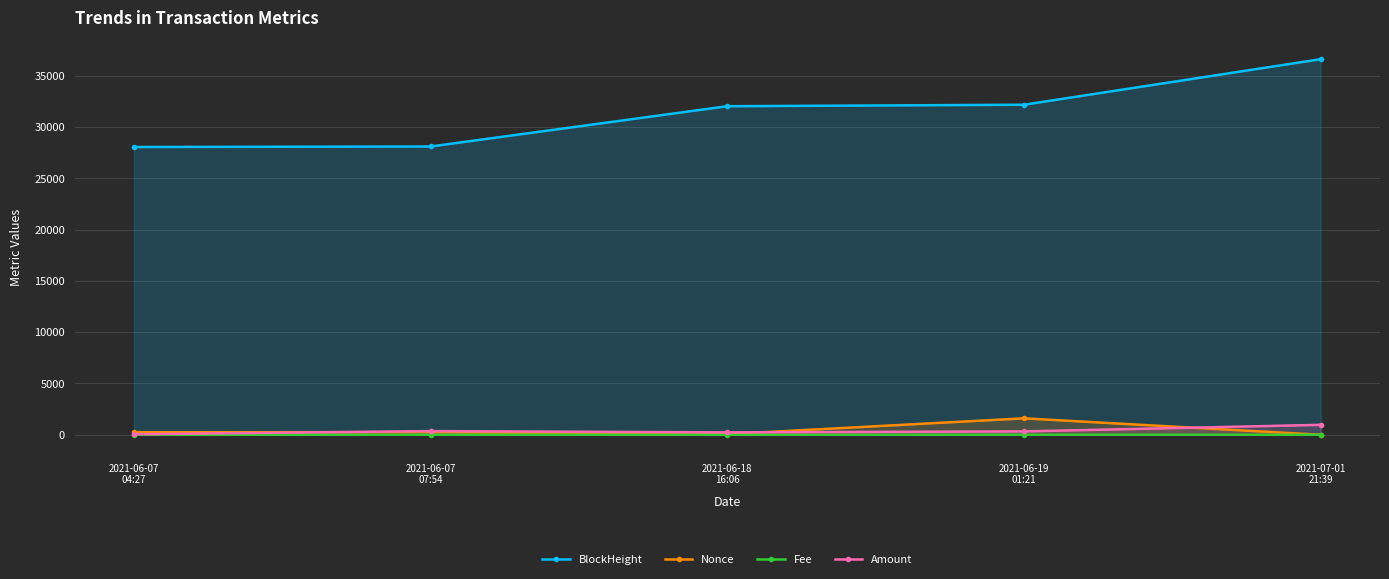

What is the label of the 2nd point from the left?

2021-06-07
07:54